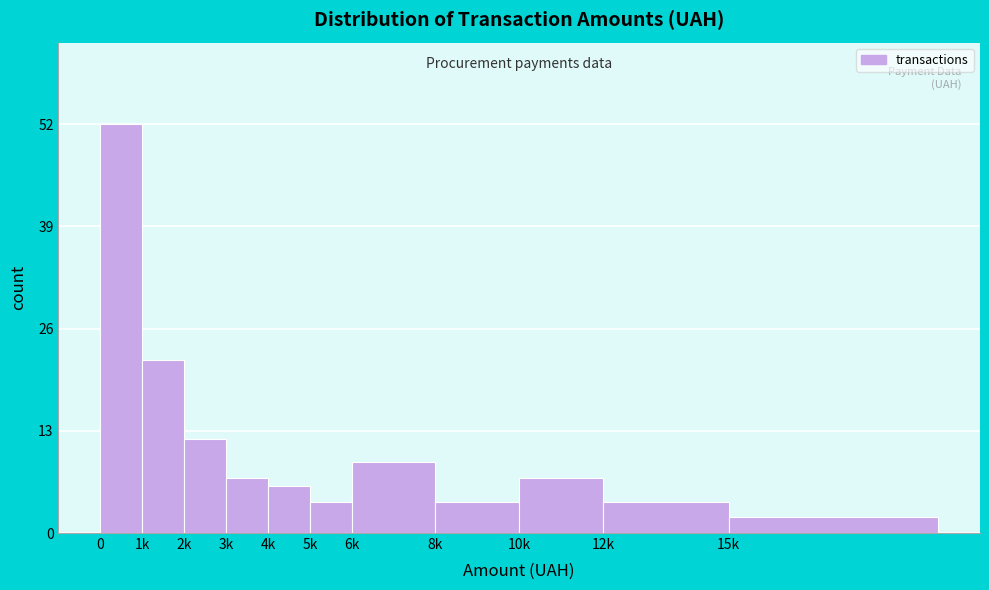

Reading left to right, what are all the values shown in this chart?

0=52	1k=22	2k=12	3k=7	4k=6	5k=4	6k=9	8k=4	10k=7	12k=4	15k=2